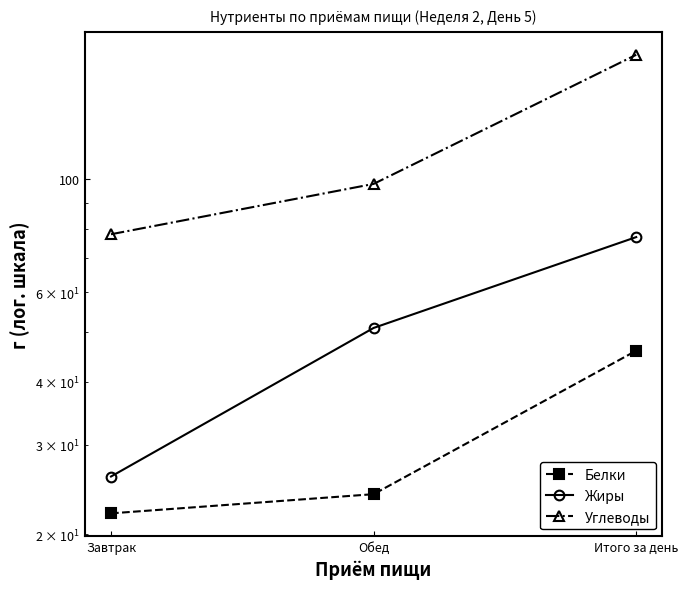

Reading right to left, what are all the values shown in this chart?

Белки: Итого за день=46	Обед=24	Завтрак=22
Жиры: Итого за день=77	Обед=51	Завтрак=26
Углеводы: Итого за день=176	Обед=98	Завтрак=78